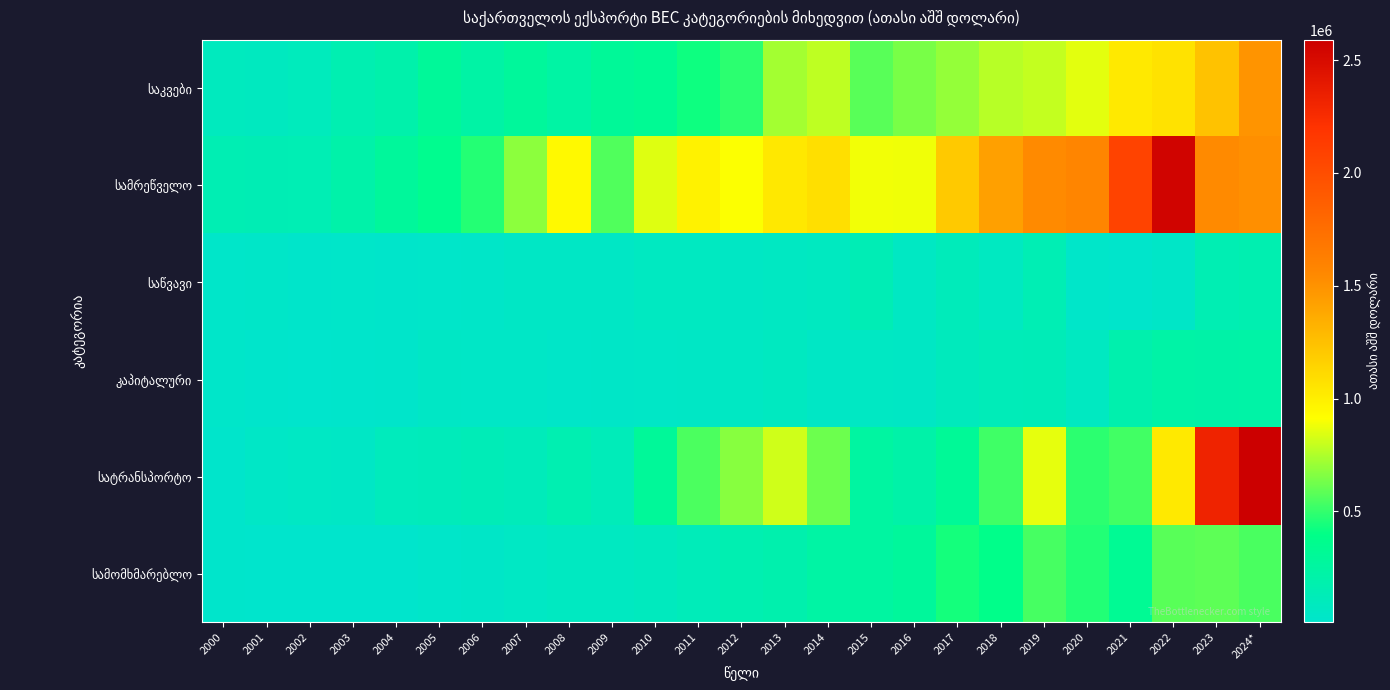

Rank the series by their maximum value, from highest to lowest.

სატრანსპორტო, სამრეწველო, საკვები, სამომხმარებლო, კაპიტალური, საწვავი